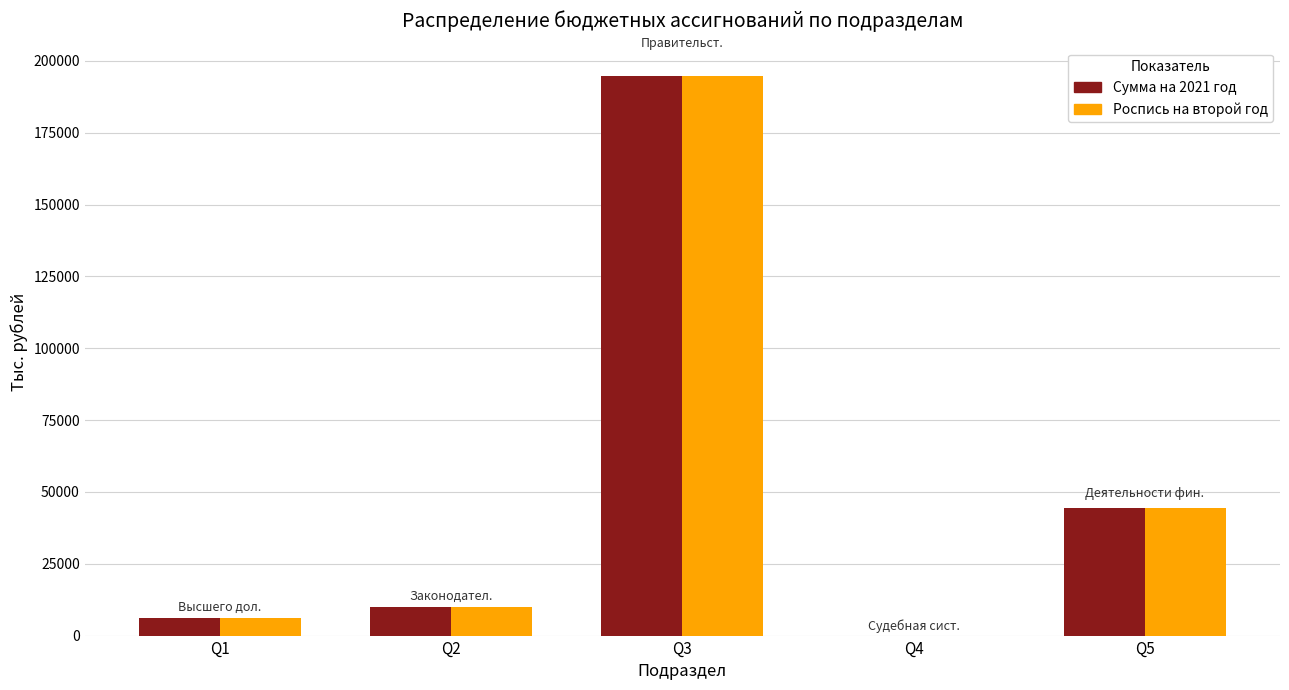

The value of Сумма на 2021 год at Q5 is 44413.2. True or false?

True